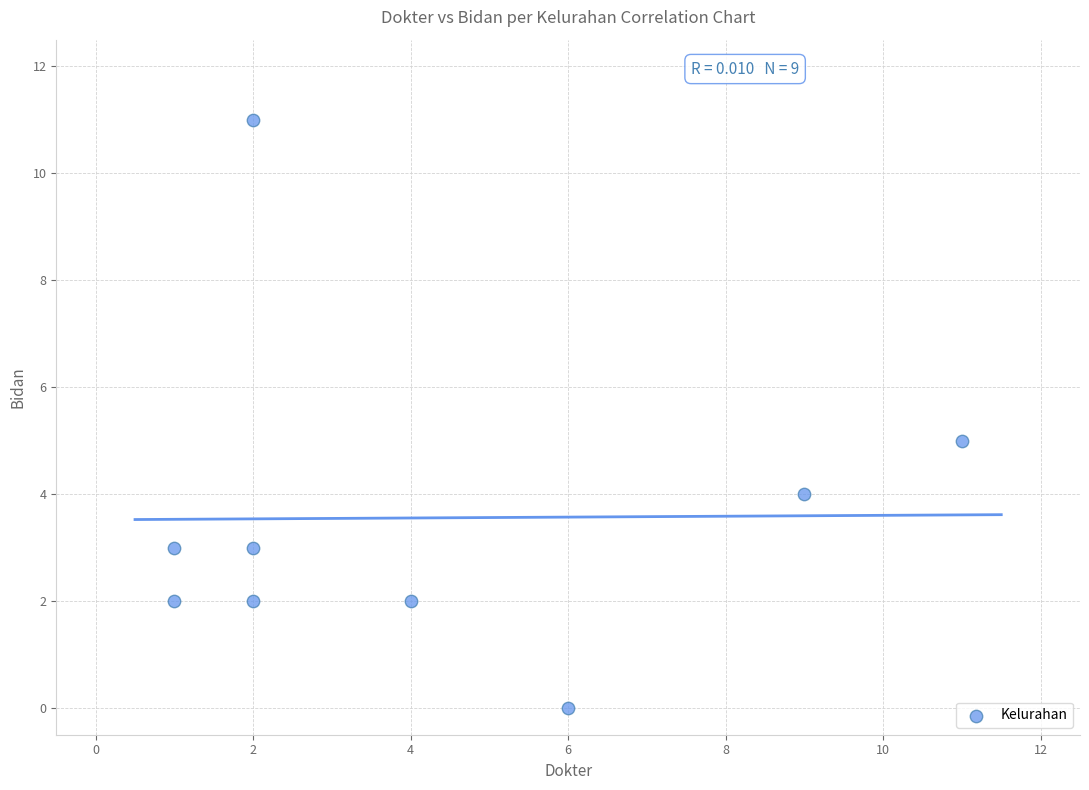

What is the range of X values (max minus min)?

10